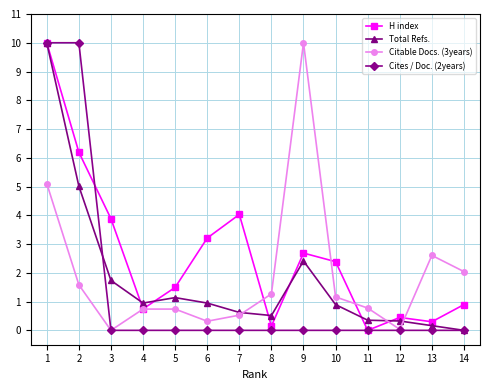

How many data points in H index are less than 2?

7